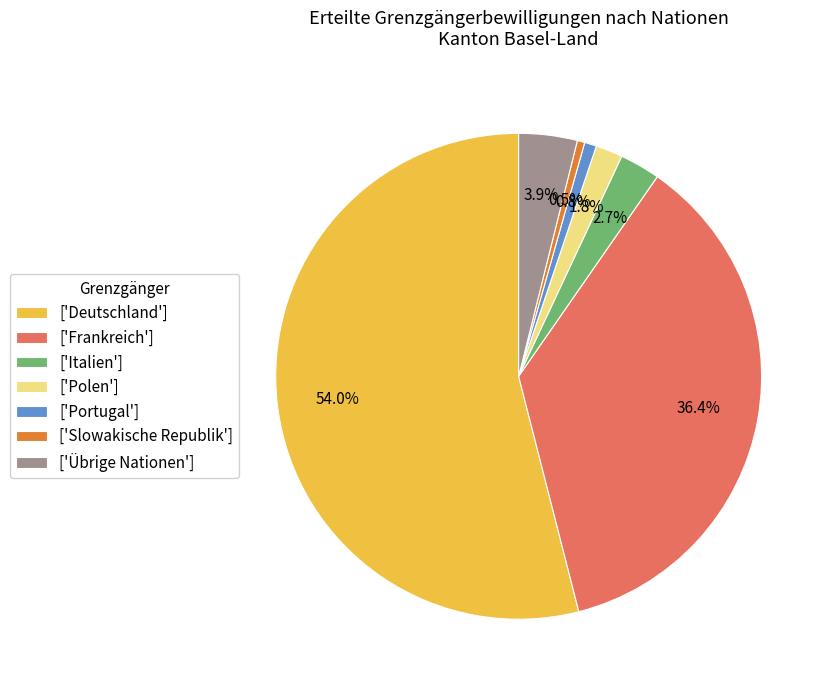

Which slice is the largest?

['Deutschland']